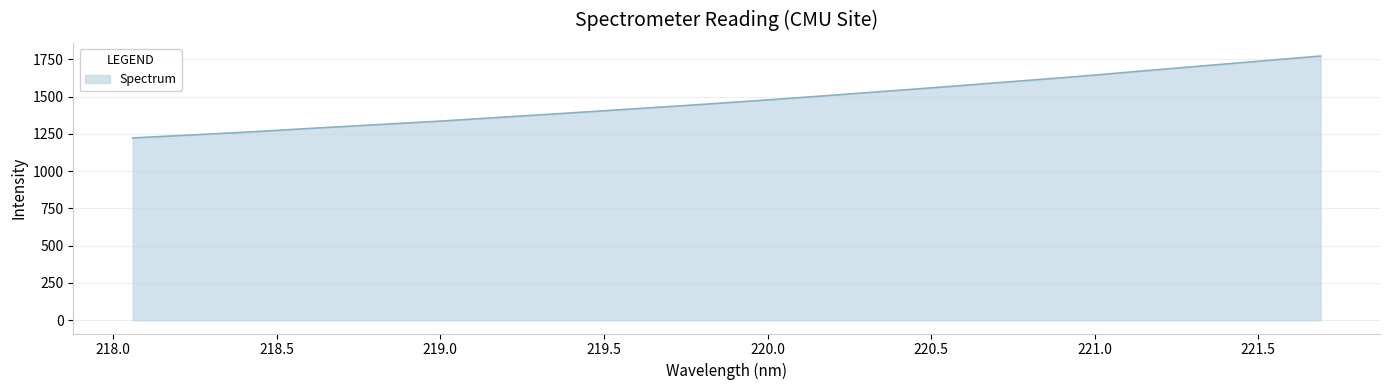

Count the number of categories in the chart.

20